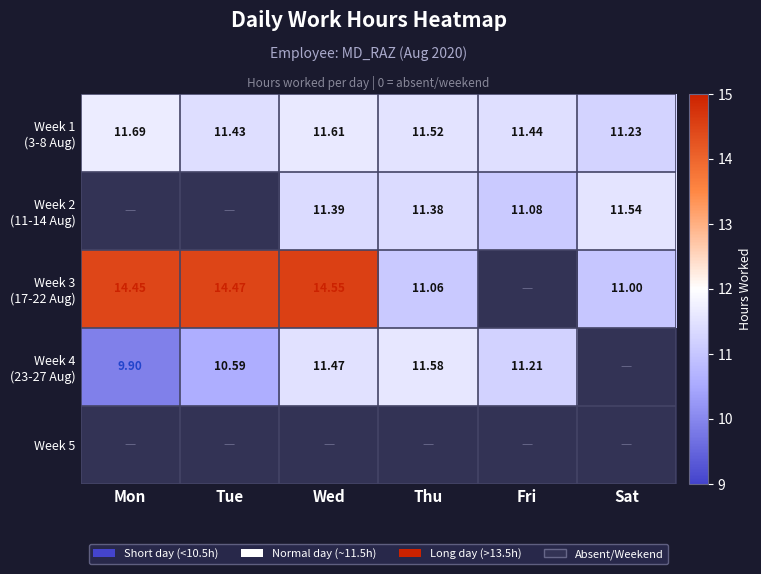

The value of Week 4 (23-27 Aug) at Mon is 9.9. True or false?

True